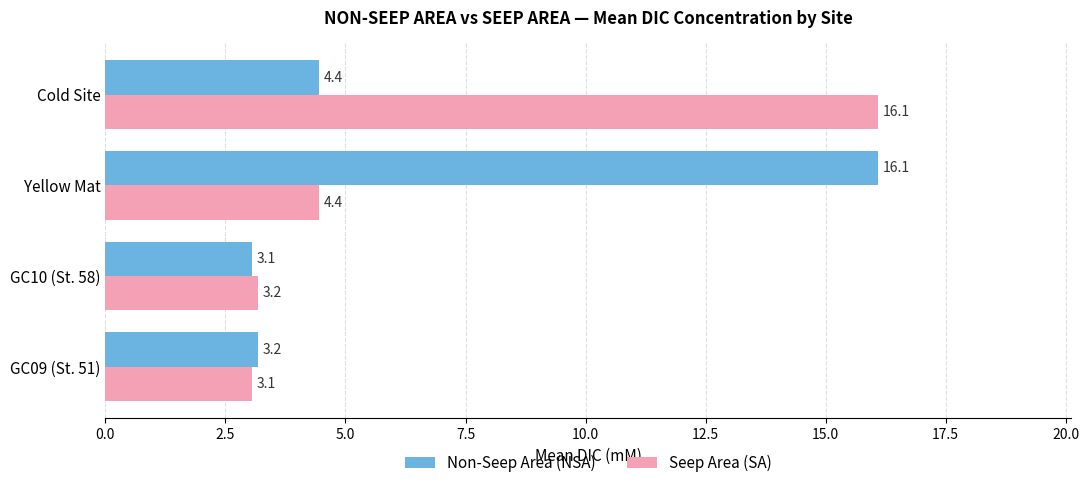

Is it true that Non-Seep Area (NSA) equals 4.4 at Cold Site?

True